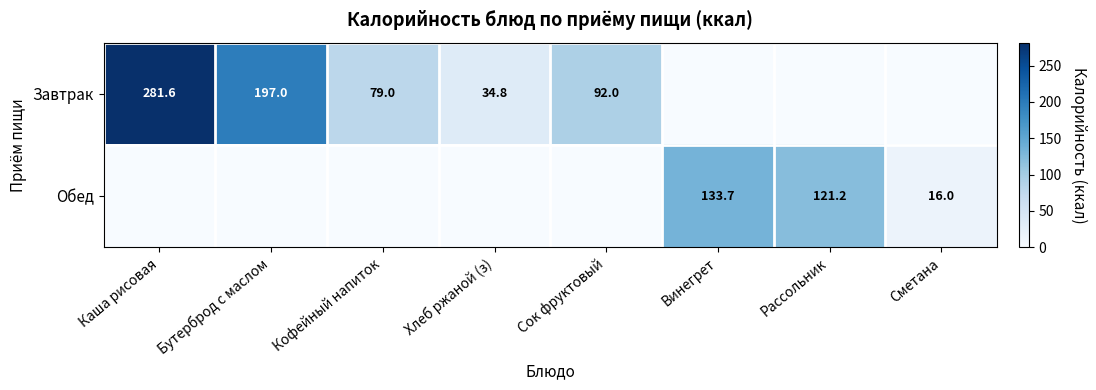

True or false: Завтрак has a value of 197.0 at Бутерброд с маслом.

True